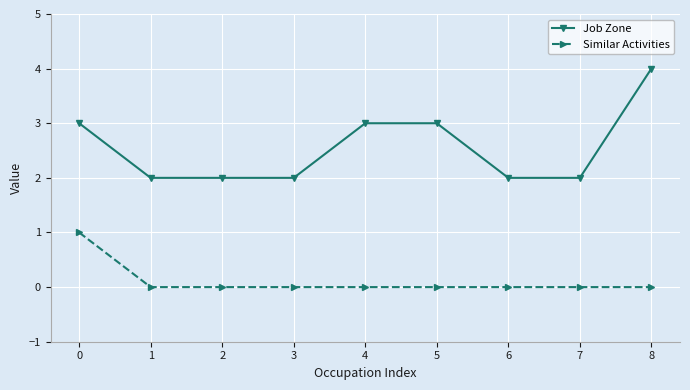

How many series are shown in this chart?

2